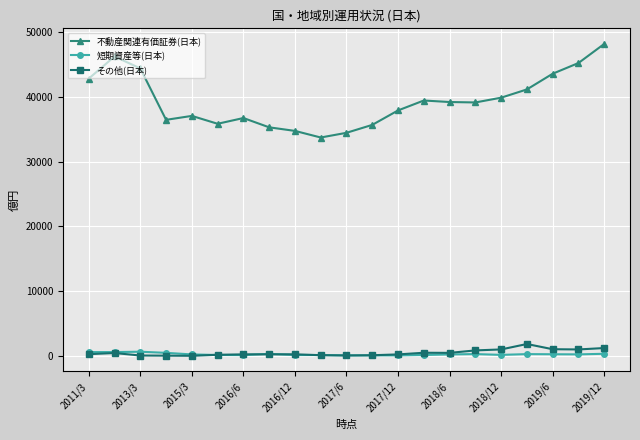

True or false: 短期資産等(日本) and 不動産関連有価証券(日本) cross at least once.

False